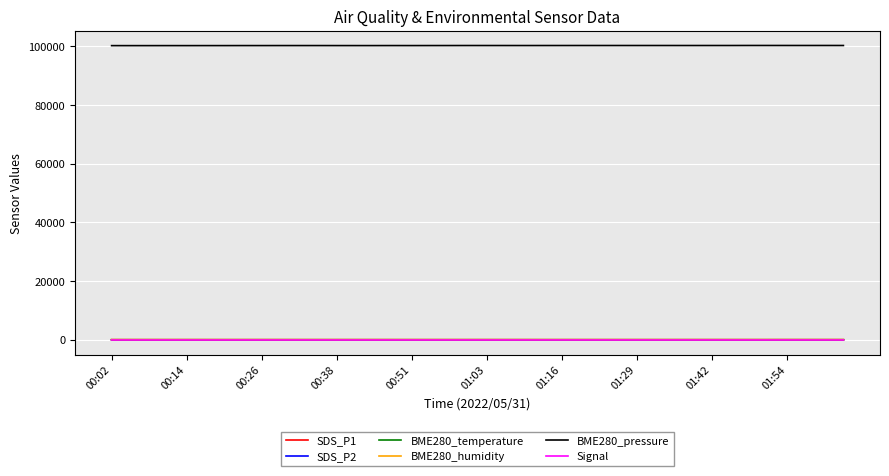

True or false: BME280_pressure and BME280_humidity cross at least once.

False